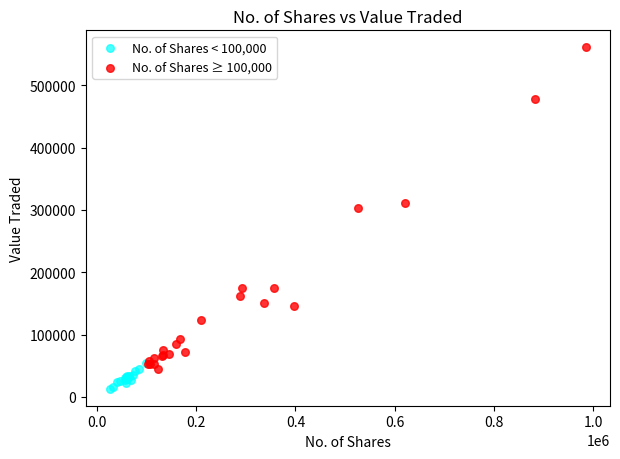

Which series contains the lowest Y value?

No. of Shares < 100,000